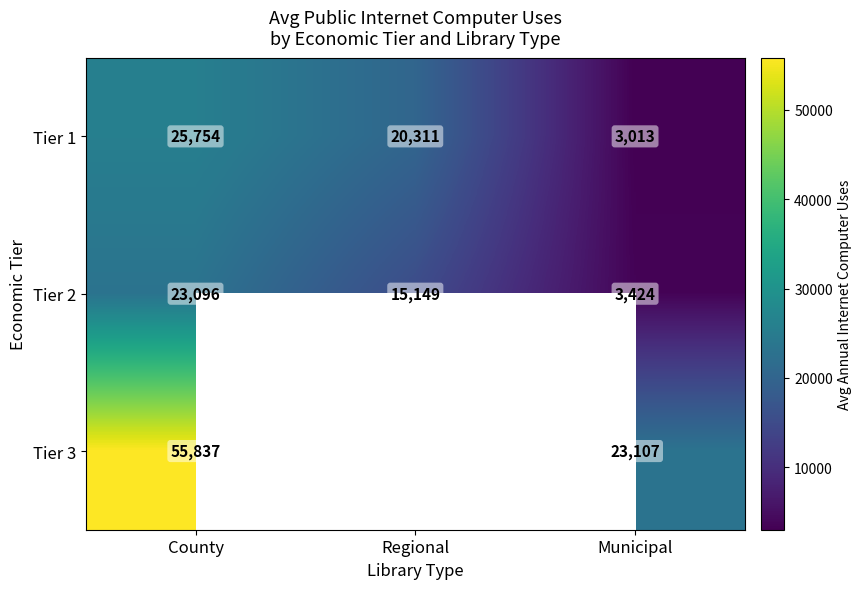

True or false: Tier 1 has a value of 3013.0 at Municipal.

True